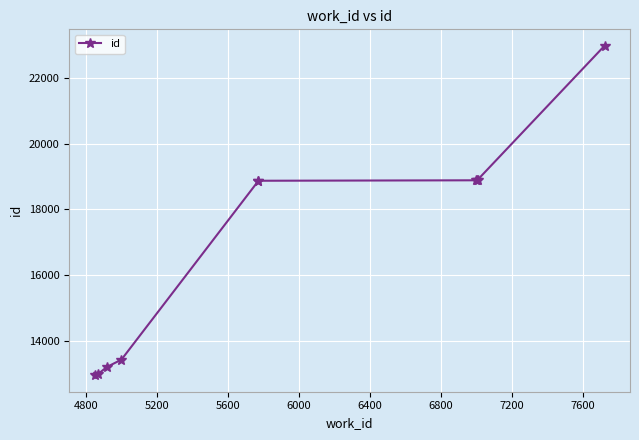

True or false: the data shows 25250 at 7600.

False